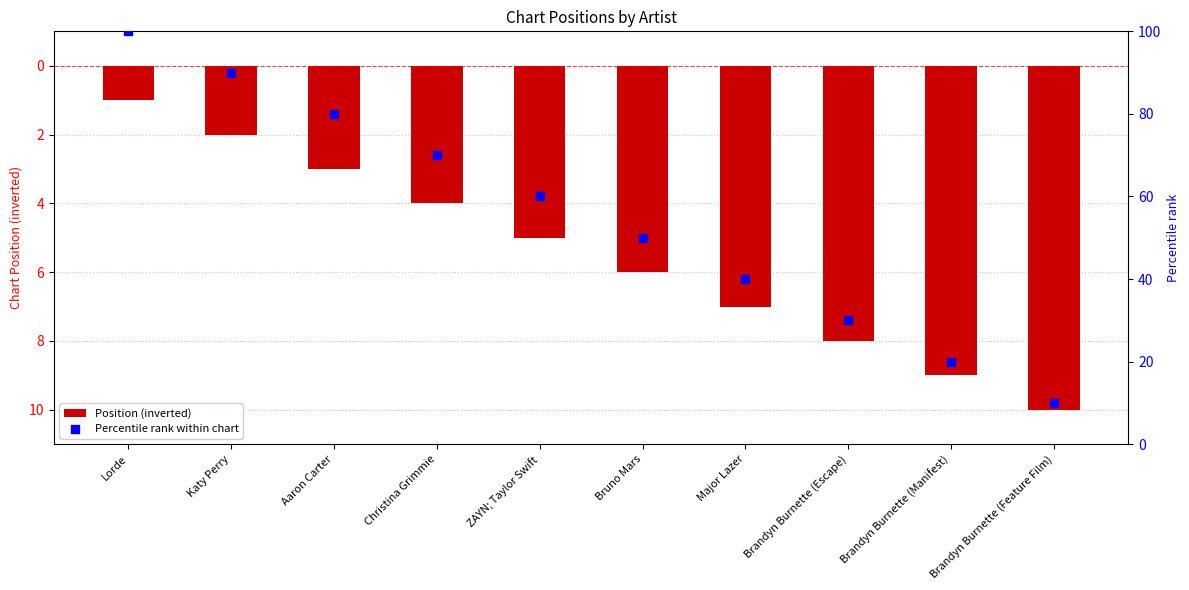

Which series contains the highest Y value?

Percentile rank within chart